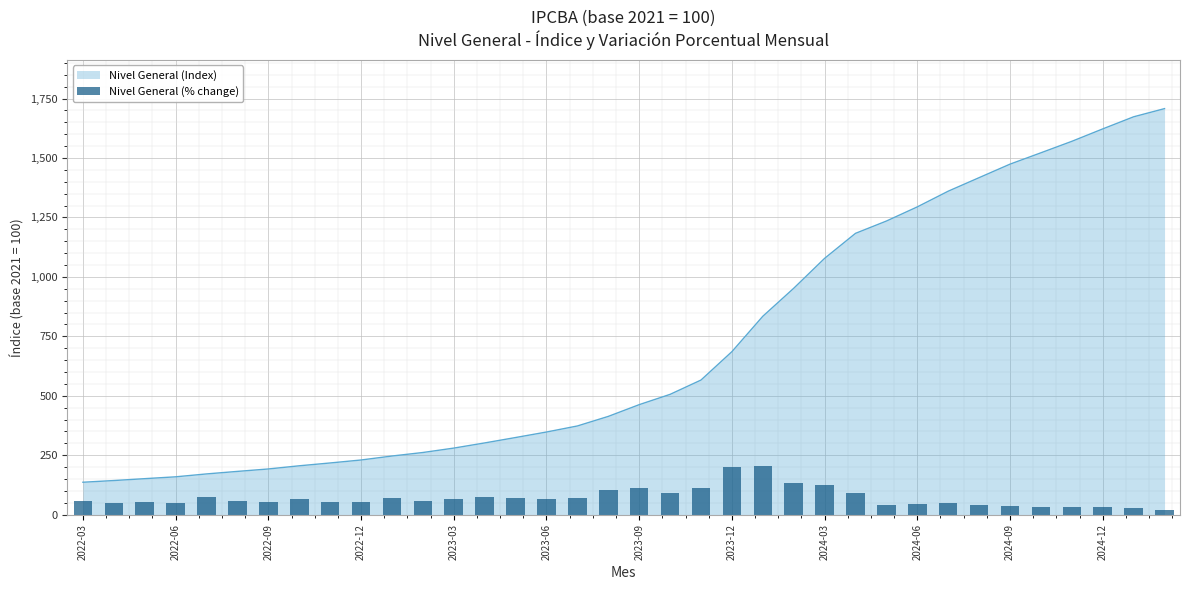

What is the lowest value of the Nivel General (Index) series?

136.1